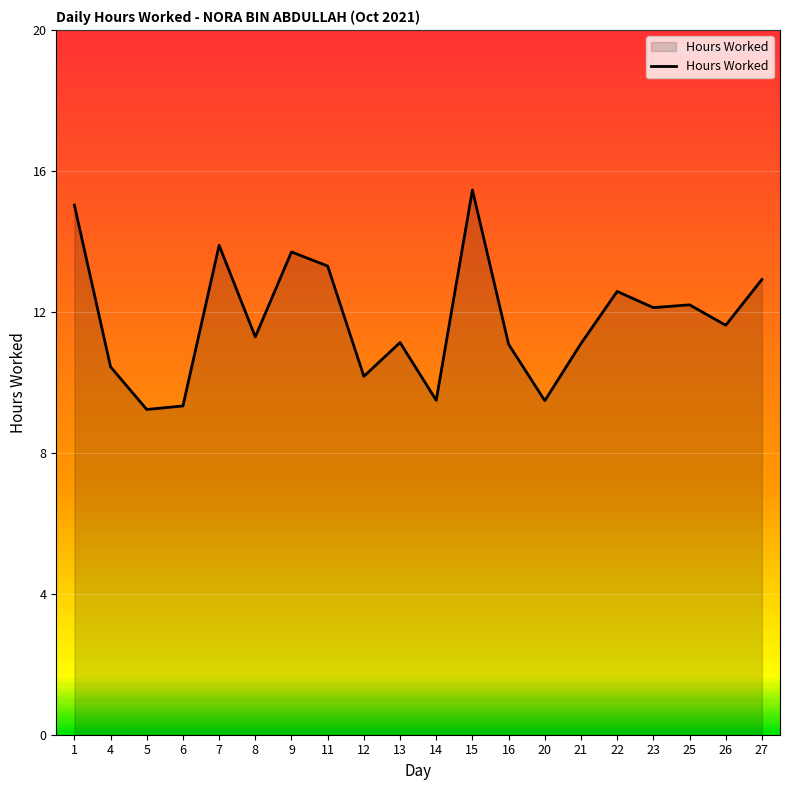

What is the sum of all values?

235.6